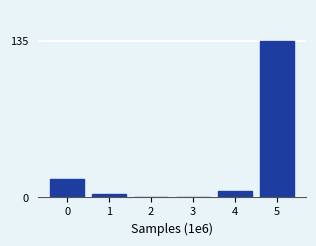

Reading left to right, what are all the values shown in this chart?

0=16	1=3	2=0	3=0	4=6	5=135